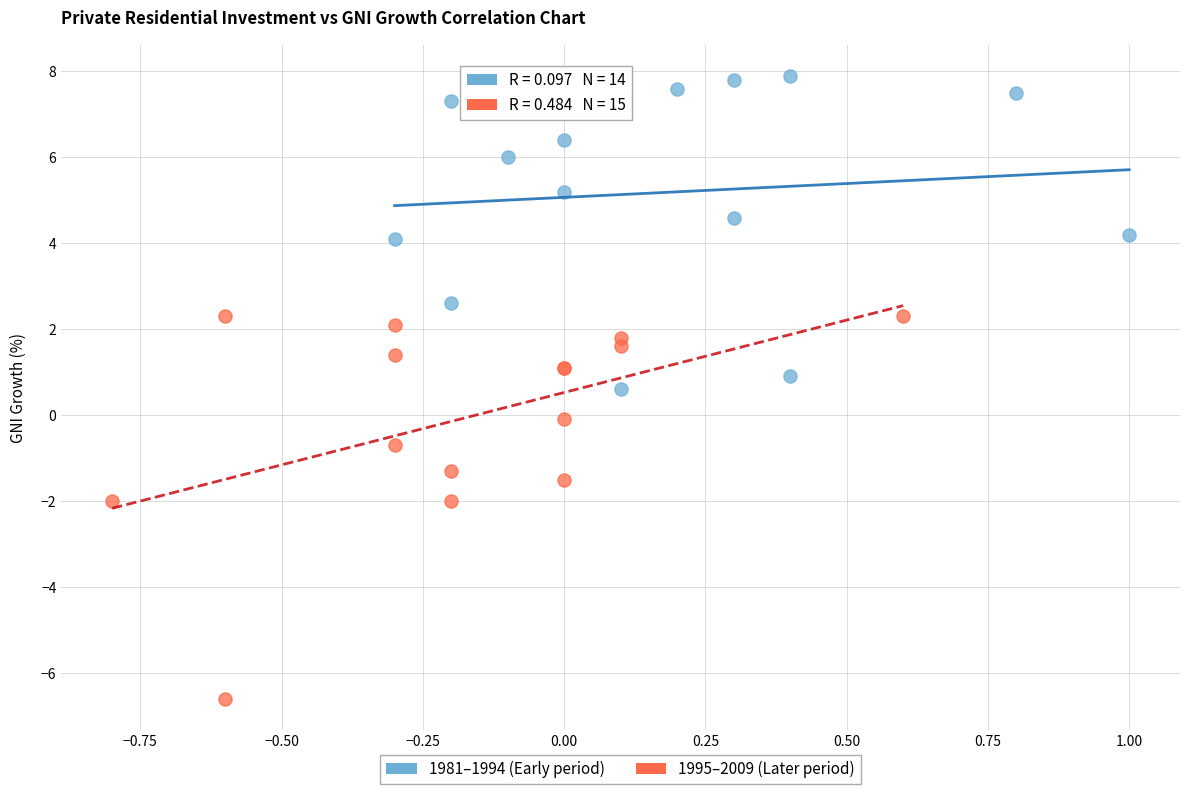

Which series has the largest Y range (max minus min)?

1995–2009 (Later period)